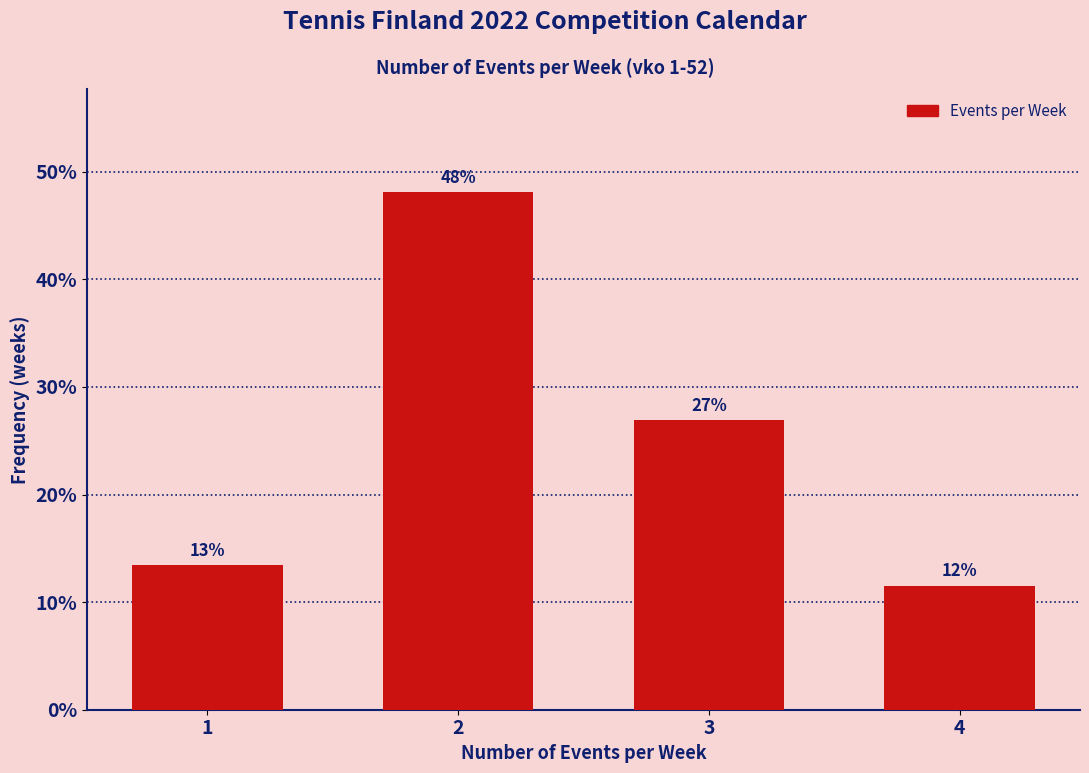

List the labels in order of value, largest first.

2, 3, 1, 4